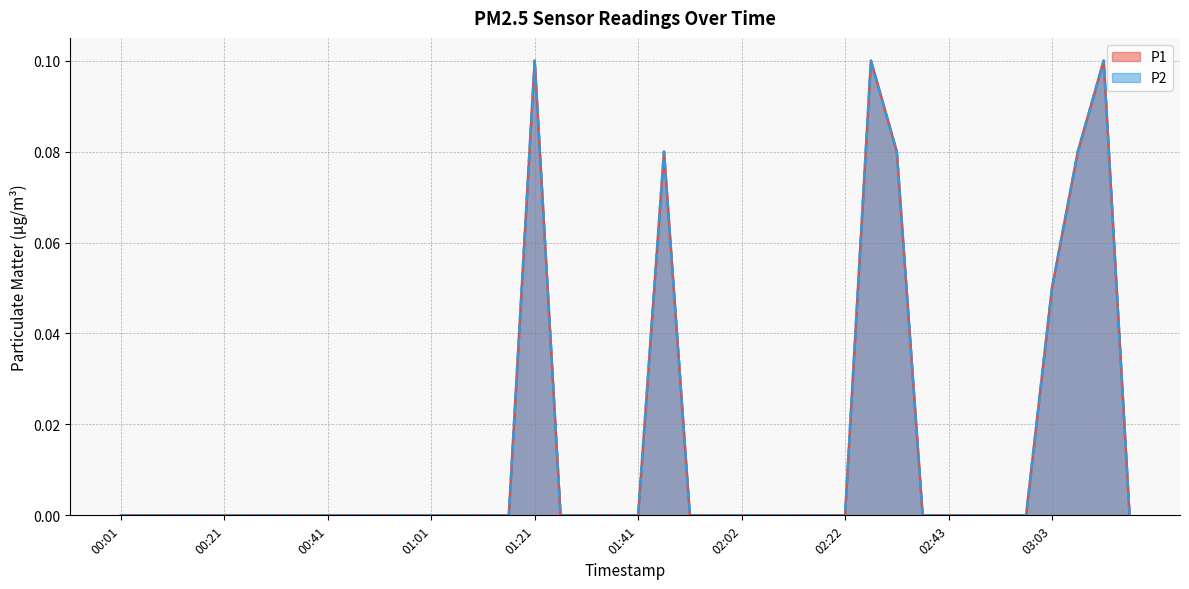

At which label does P1 reach its minimum?

00:01